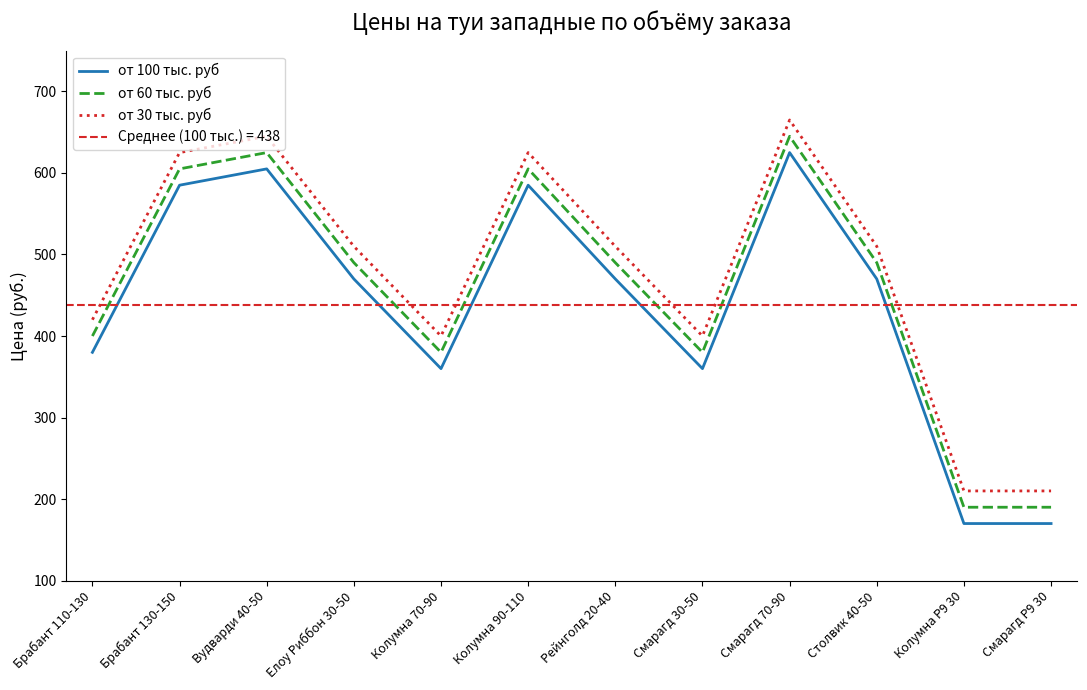

What is the difference between the от 100 тыс. руб values at Брабант 110-130 and Елоу Риббон 30-50?

90